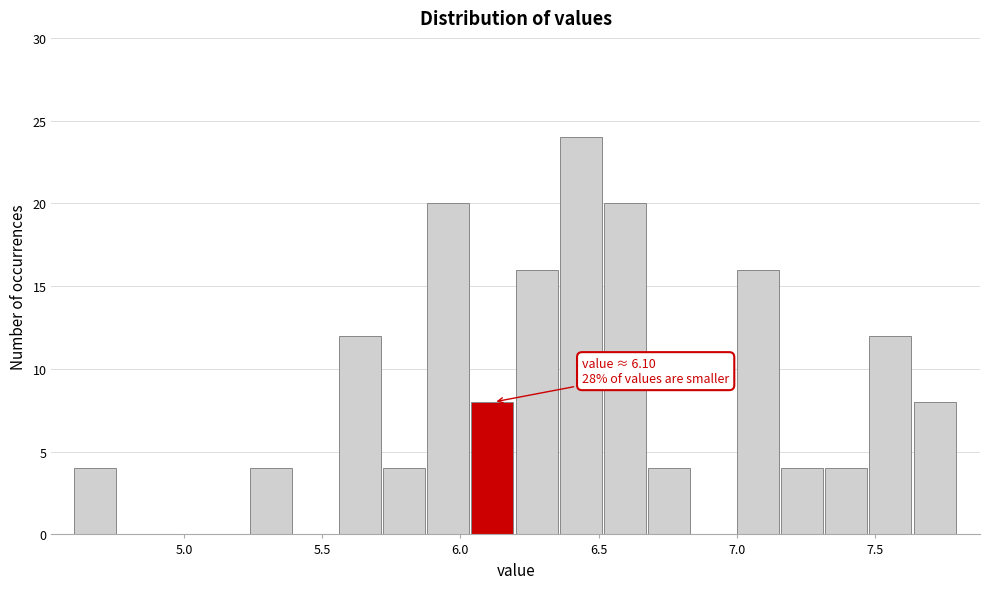

Read against the x-axis, roughly where is the centre of the tallest bar?

6.45